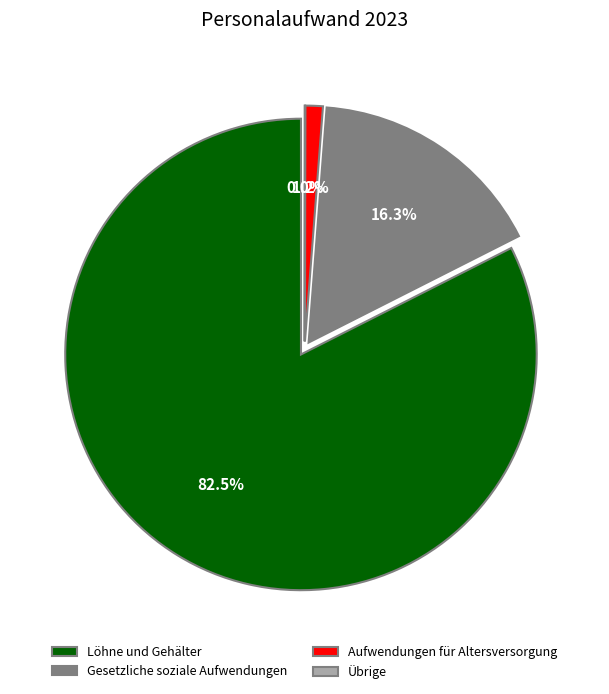

Is the sum of Löhne und Gehälter and Aufwendungen für Altersversorgung greater than half?

Yes